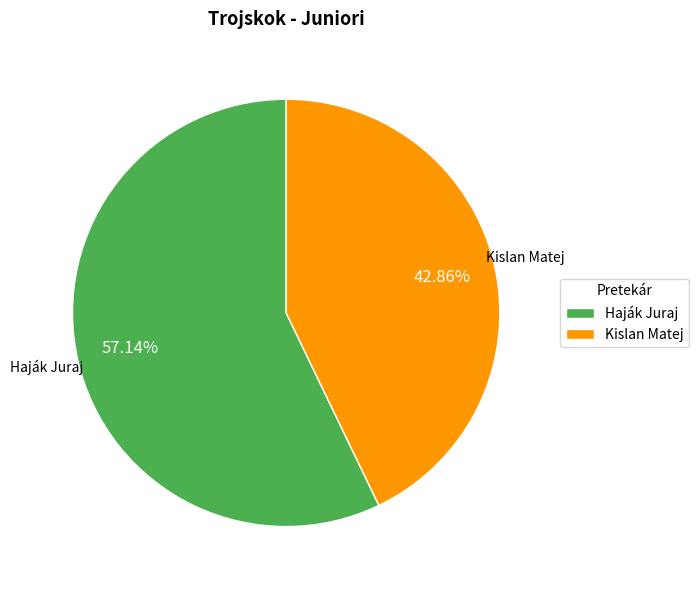

What portion of the pie excludes Kislan Matej?

57.1%